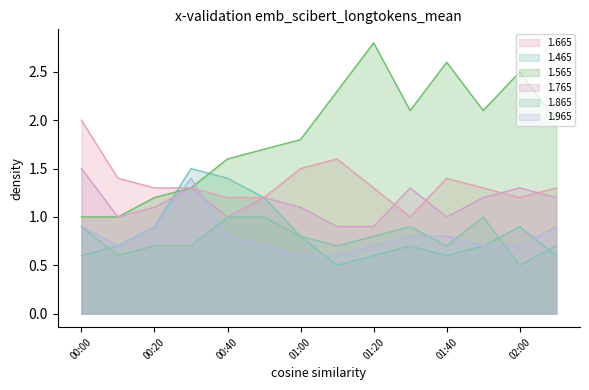

Which series has the widest spread of values?

1.565